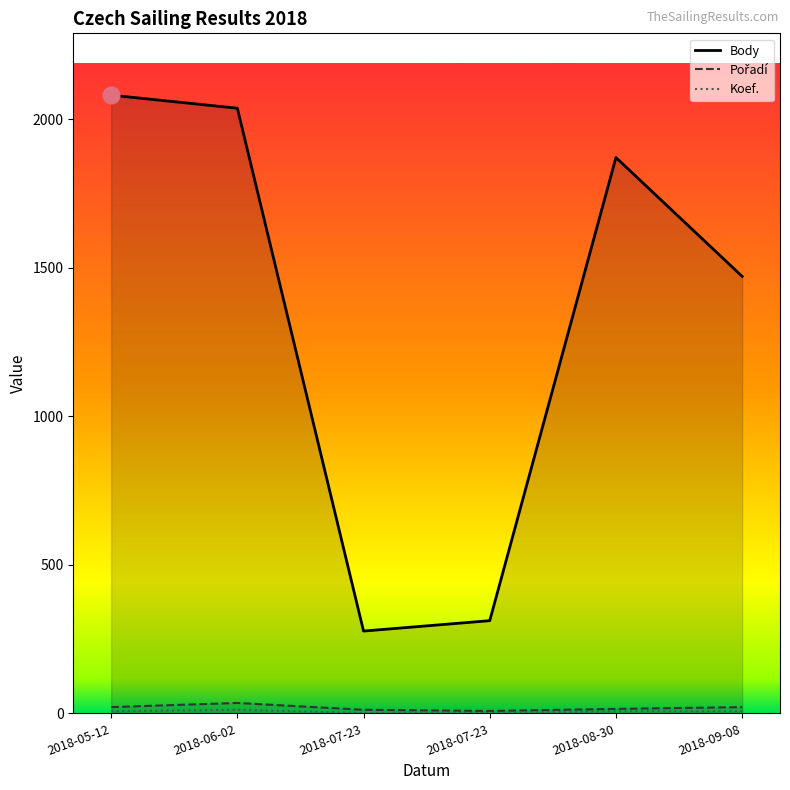

What is the difference between the highest and lowest values at 2018-07-23?

276